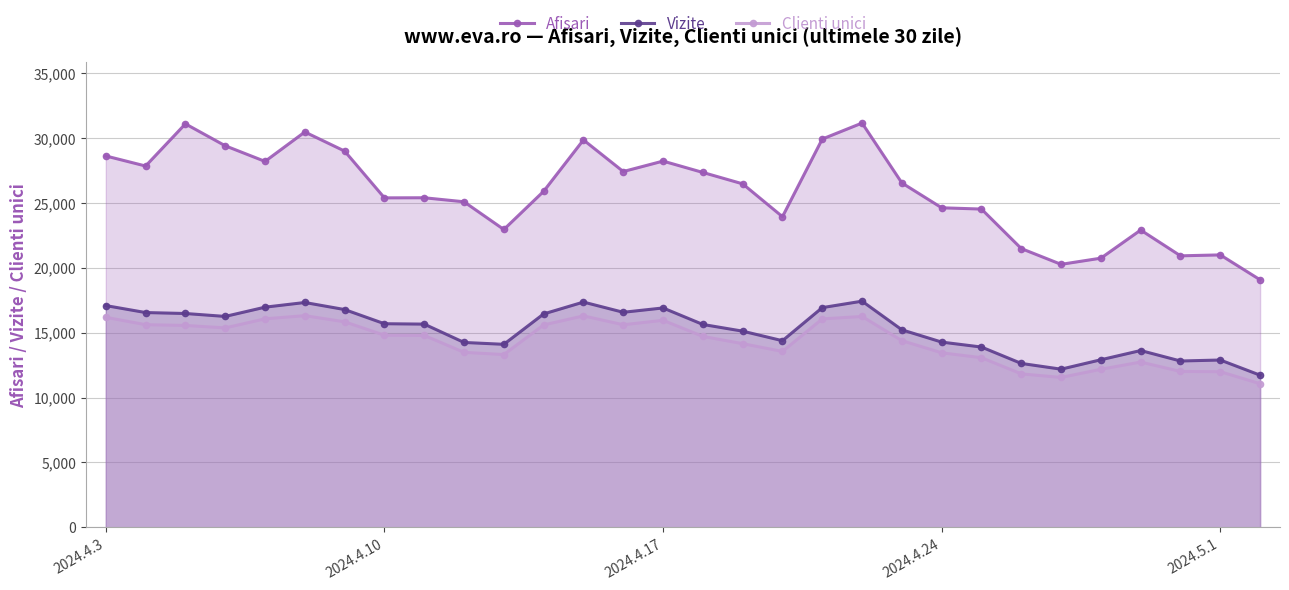

What is the average value of the Vizite series?

15206